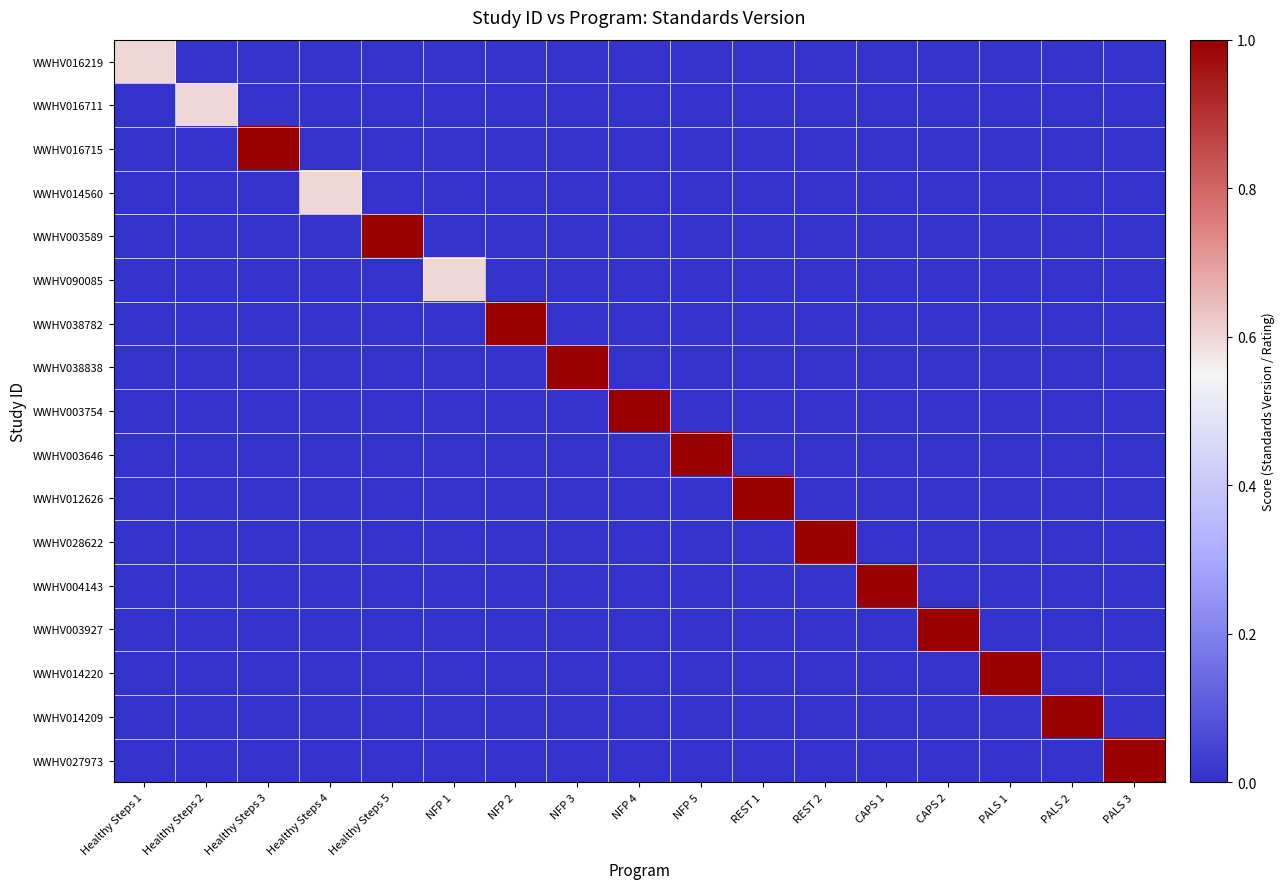

How many series are shown in this chart?

17